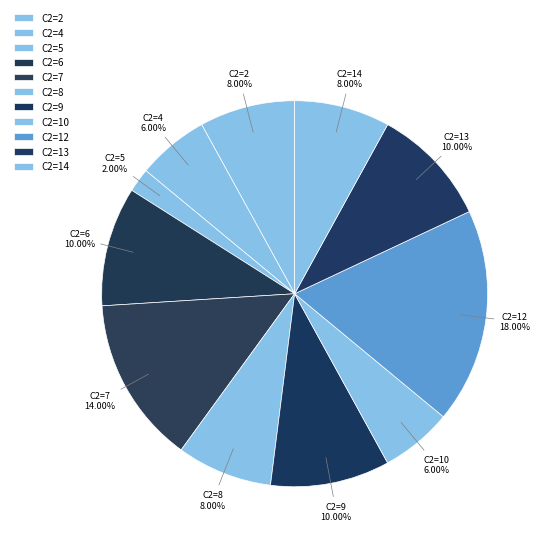

Is the sum of C2=13 and C2=12 greater than half?

No